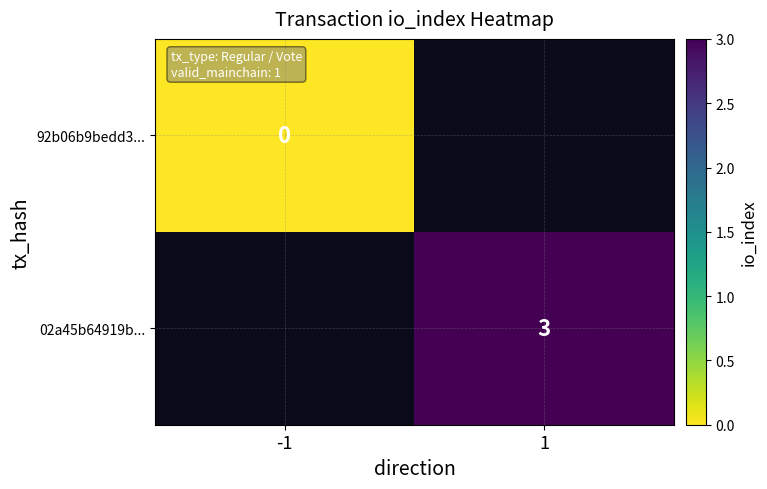

How many series are shown in this chart?

2